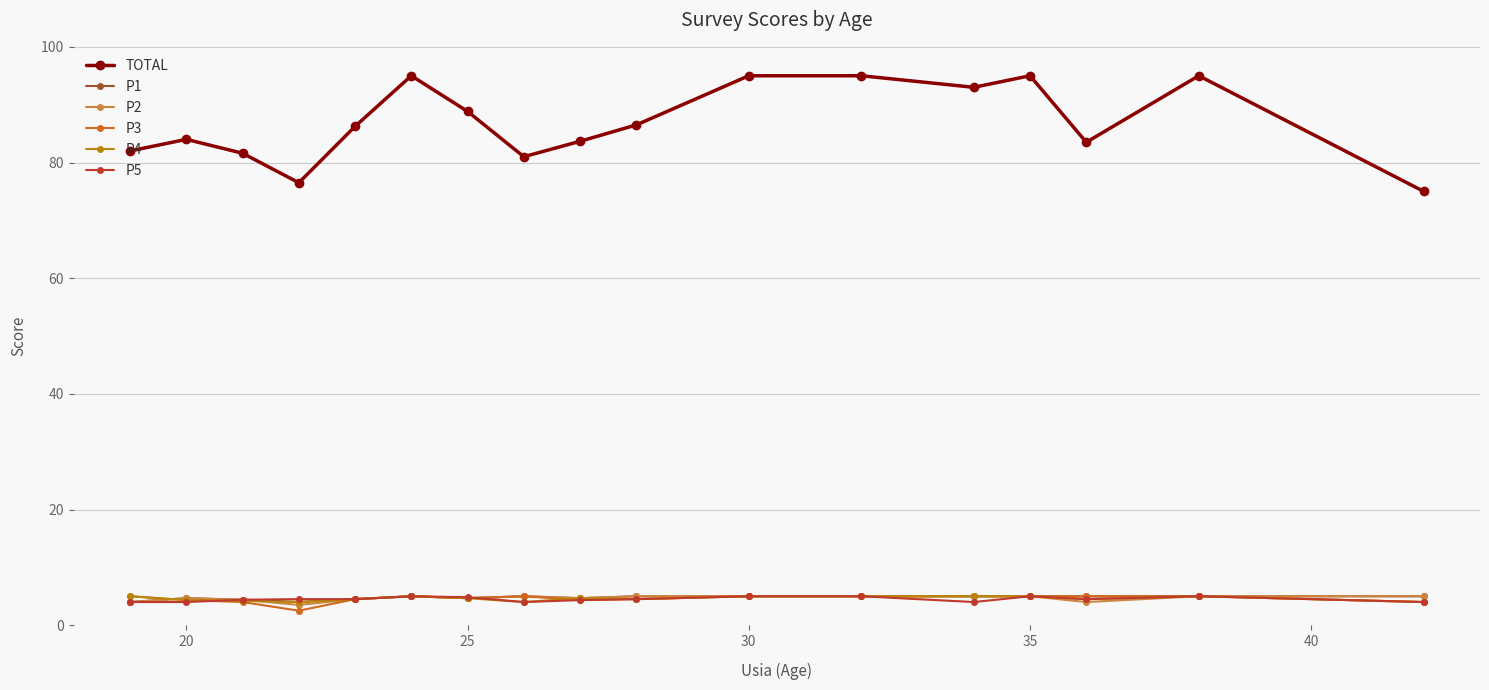

Which series has the largest range (max minus min)?

TOTAL